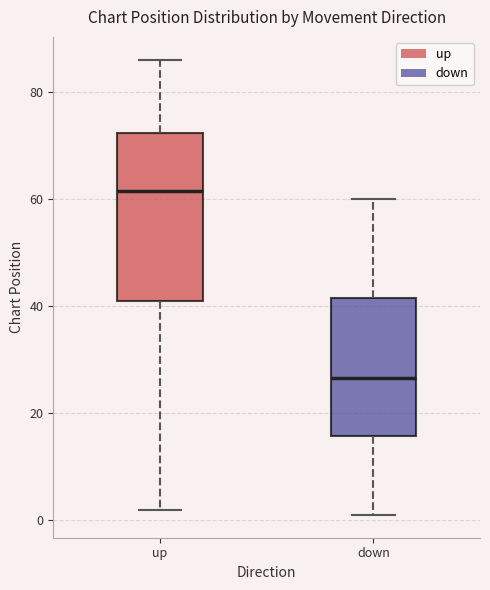

Which box is the tallest, from its lower edge to its upper edge?

up